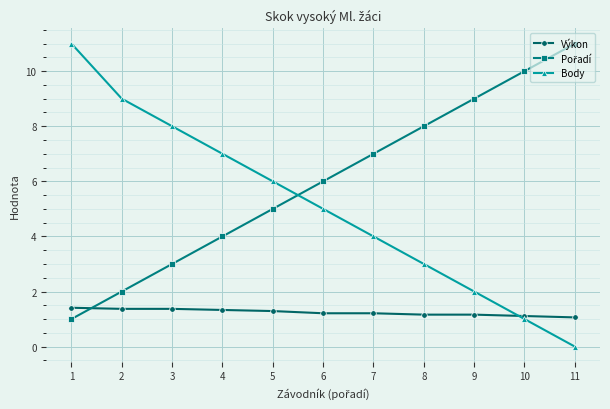

What is the difference between the highest and lowest values at 9?

7.8